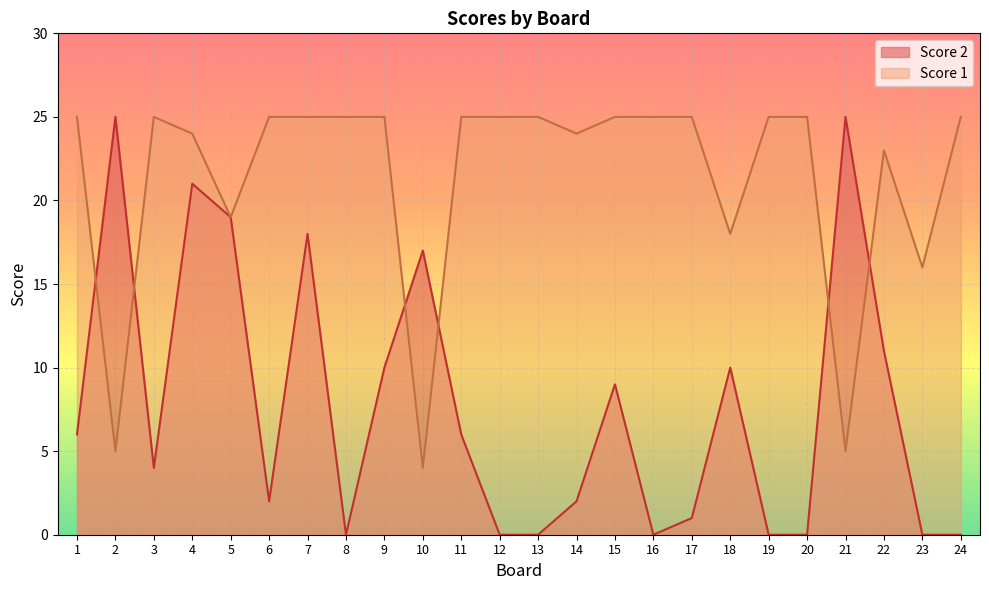

Between which two adjacent categories do Score 2 and Score 1 first intersect?

1 and 2